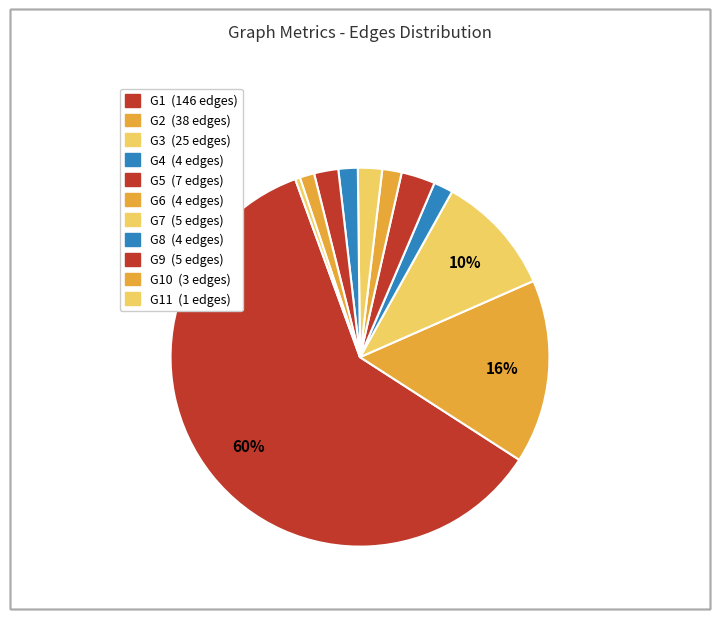

Which slice represents more than half of the pie?

G1-G1